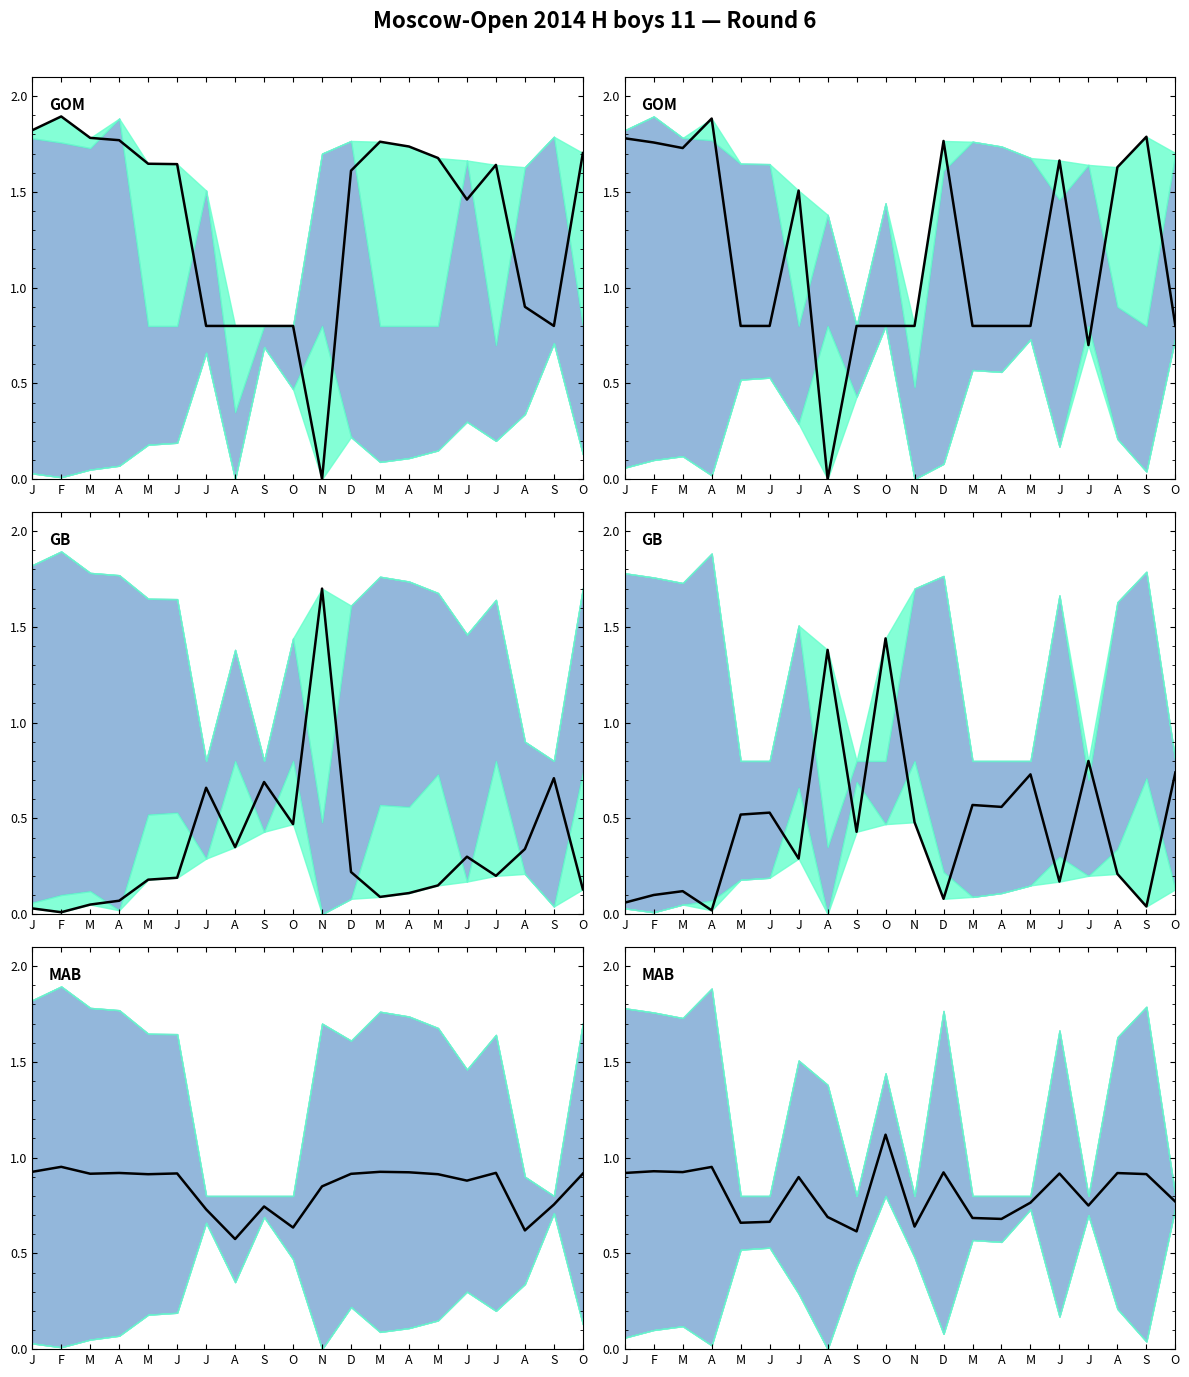

Between M and S, which is larger?

M